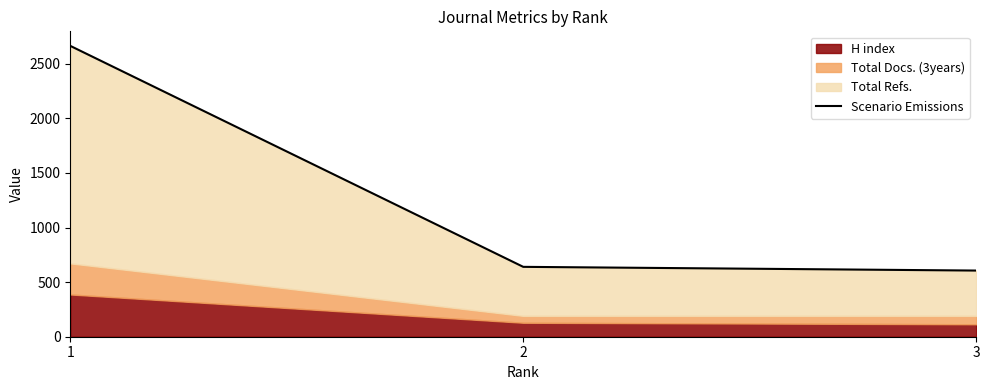

Is it true that the value at 2 is 1134?

False